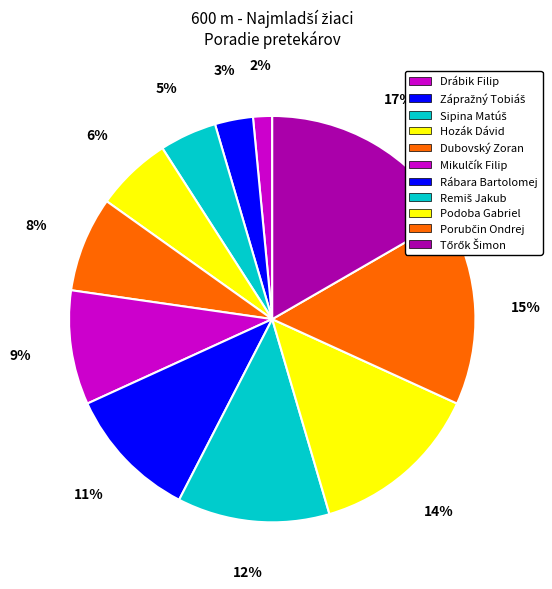

Count the number of slices in the pie.

11